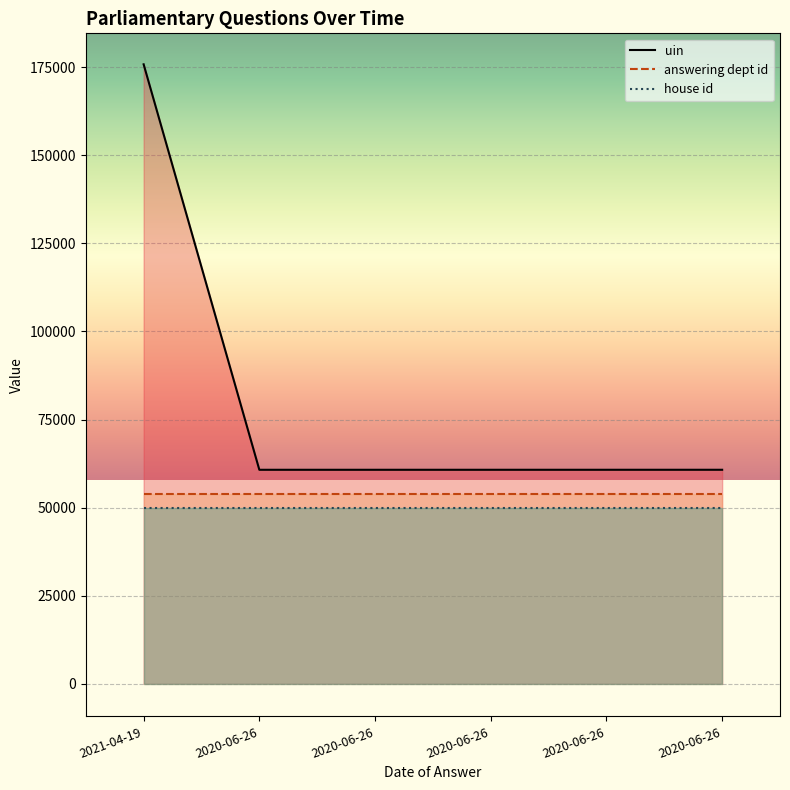

Is the value of answering dept id at 2020-06-26 greater than the value of house id at 2020-06-26?

Yes